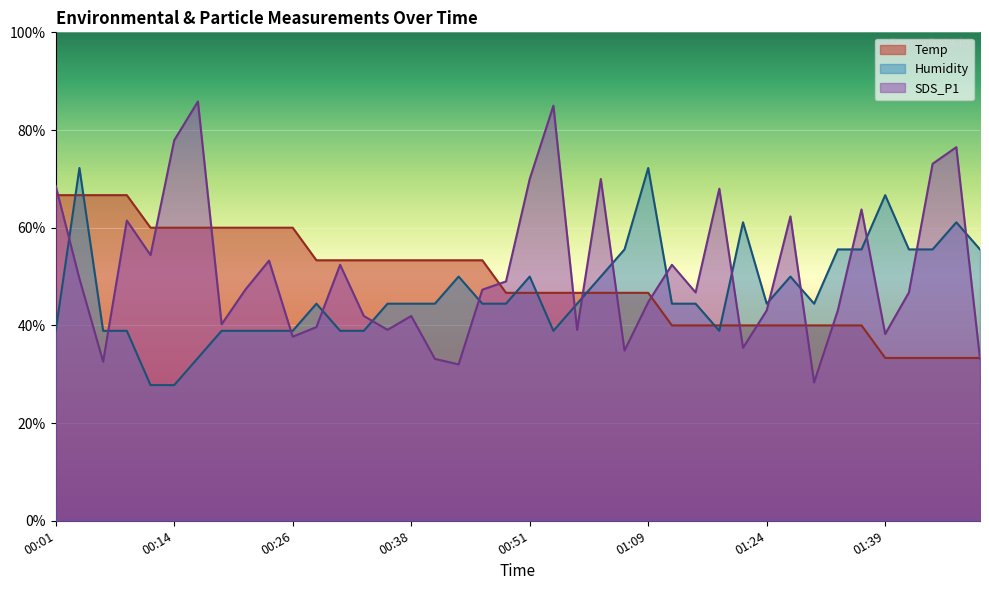

What is the total value across all series at 00:56?

130.2